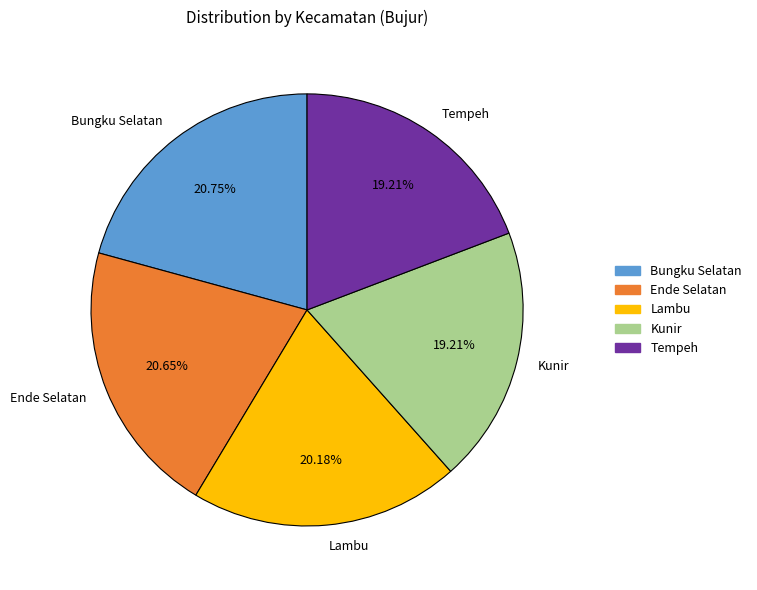

True or false: Ende Selatan accounts for 6% of the total.

False